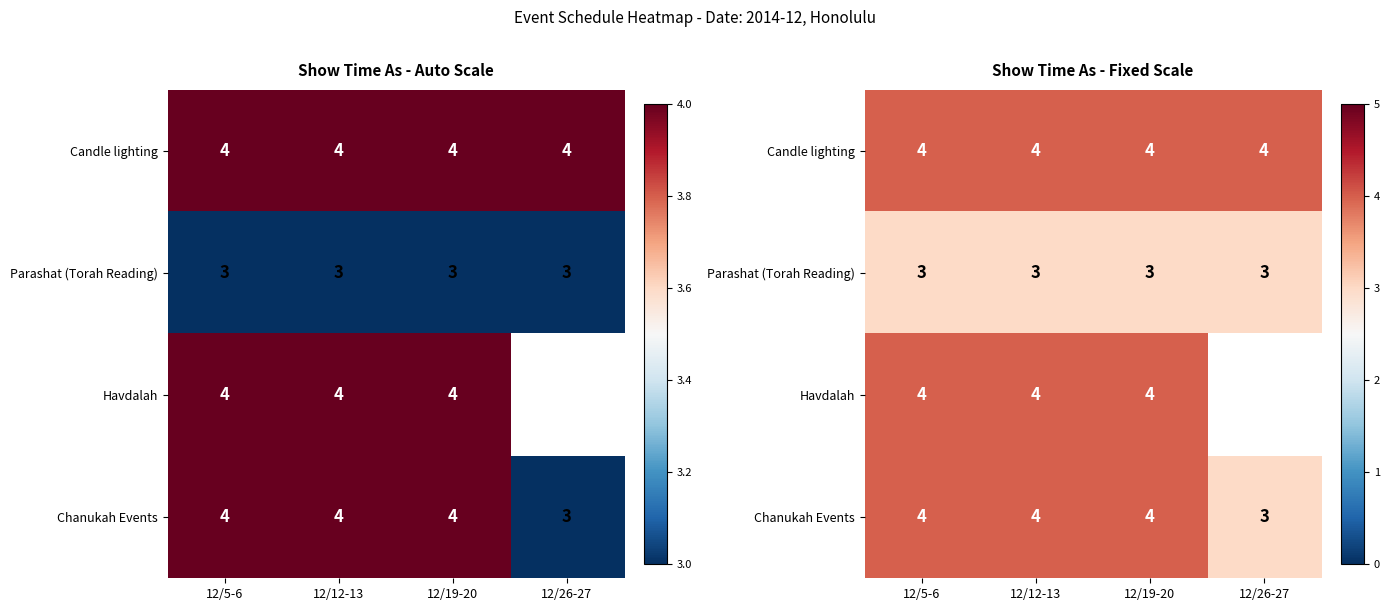

Is it true that Chanukah Events equals 3.0 at 12/26-27?

True